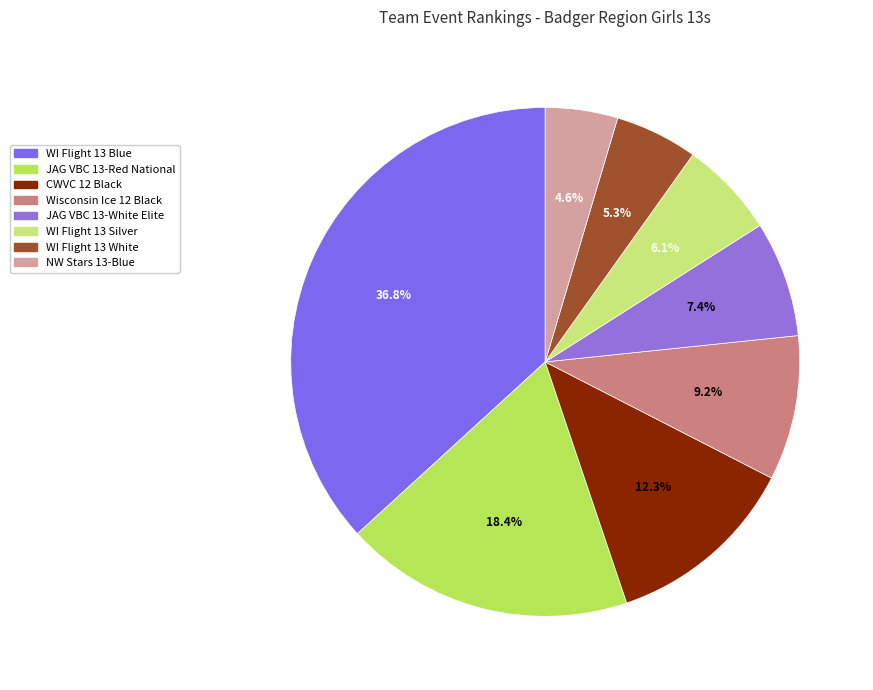

To the nearest percent, what percentage of the pie is NW Stars 13-Blue?

5%